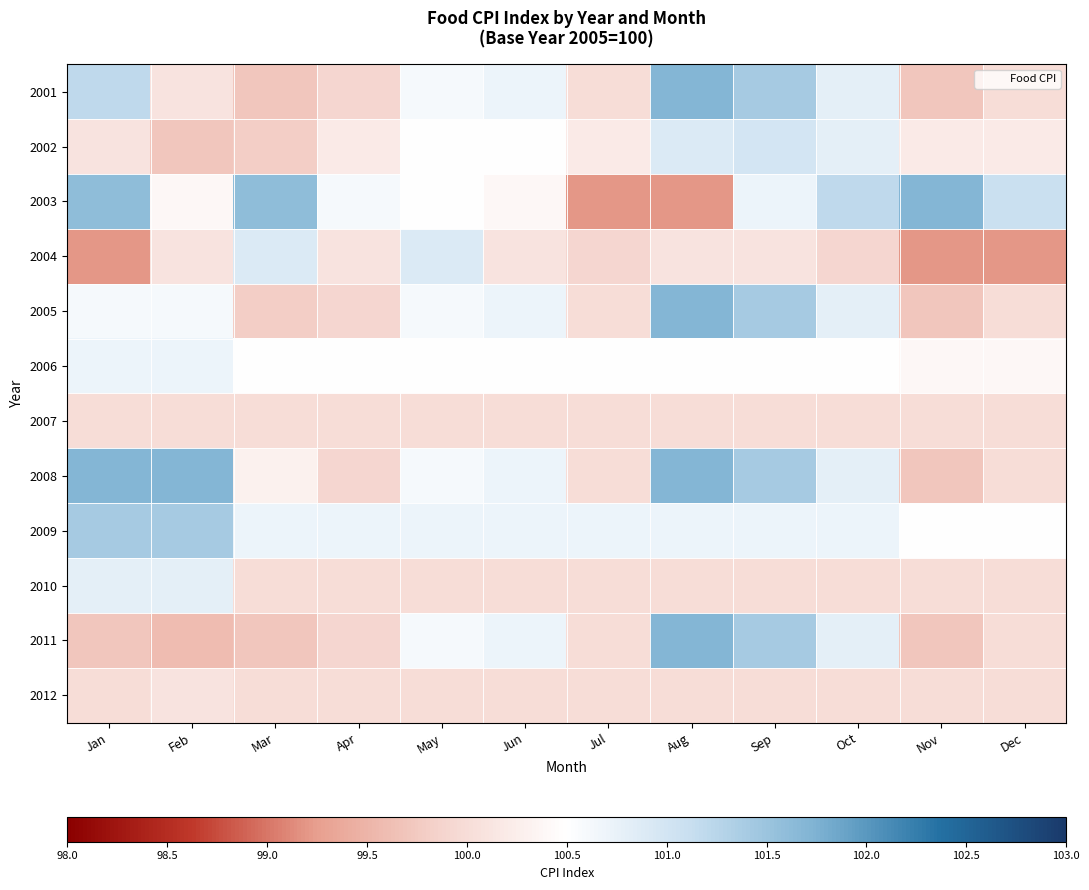

Between May and Aug, which is larger?

Aug